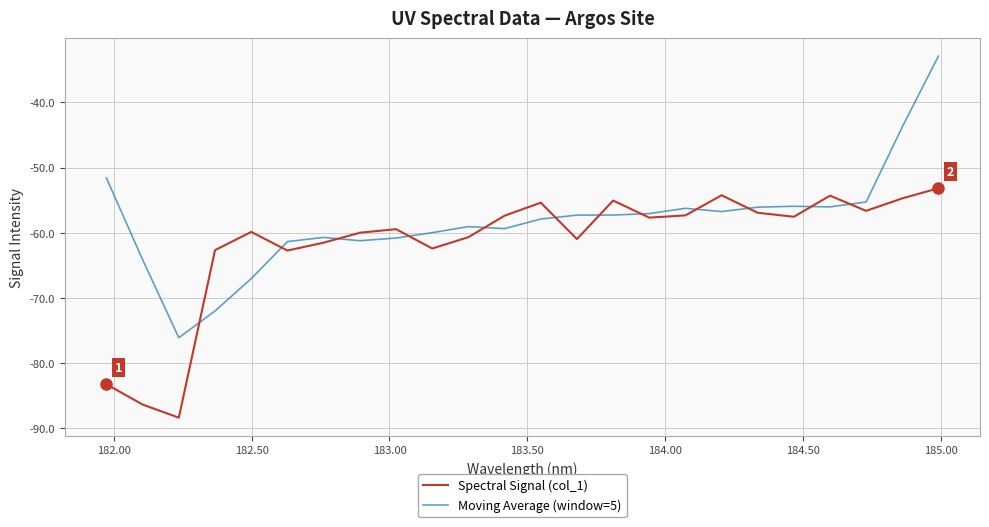

Which series has the largest range (max minus min)?

Moving Average (window=5)